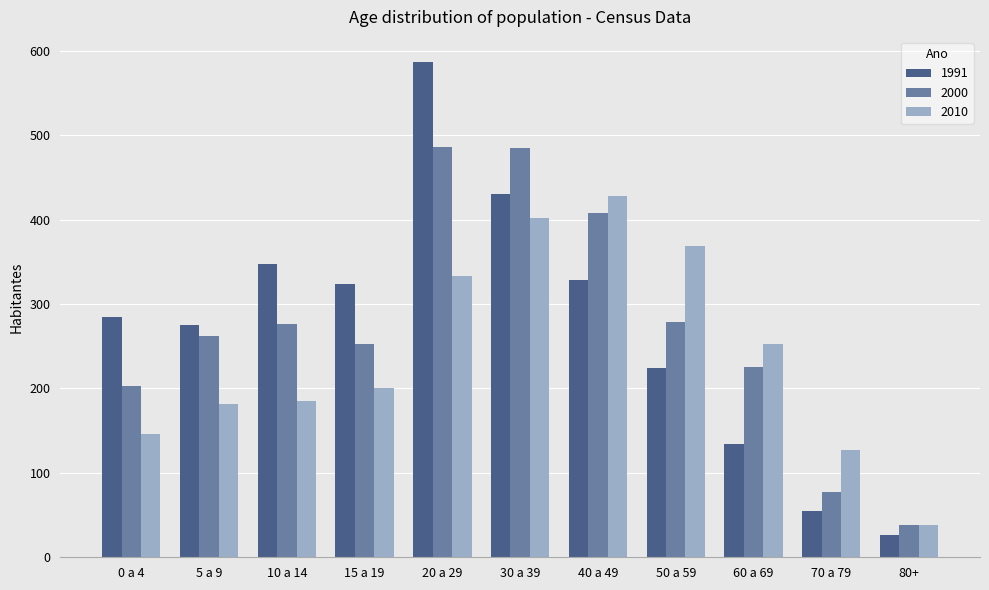

Which series has the largest range (max minus min)?

1991